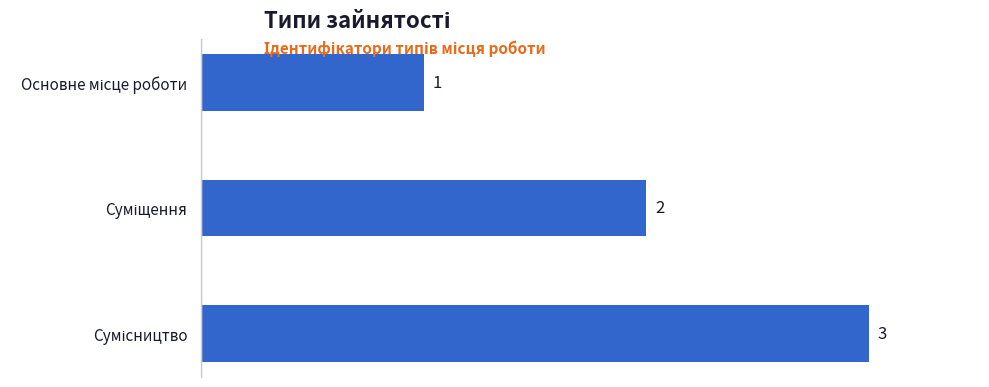

How many distinct data groups are displayed?

1